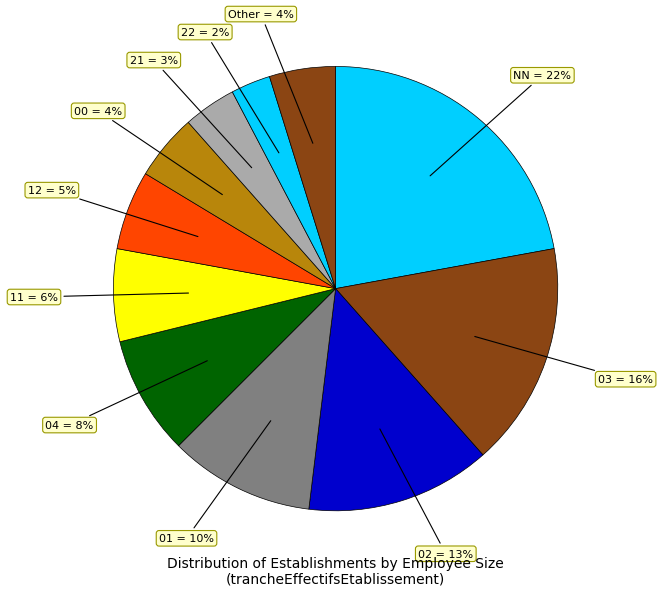

What is the ratio of the value at 00 to the value at 11?

0.7